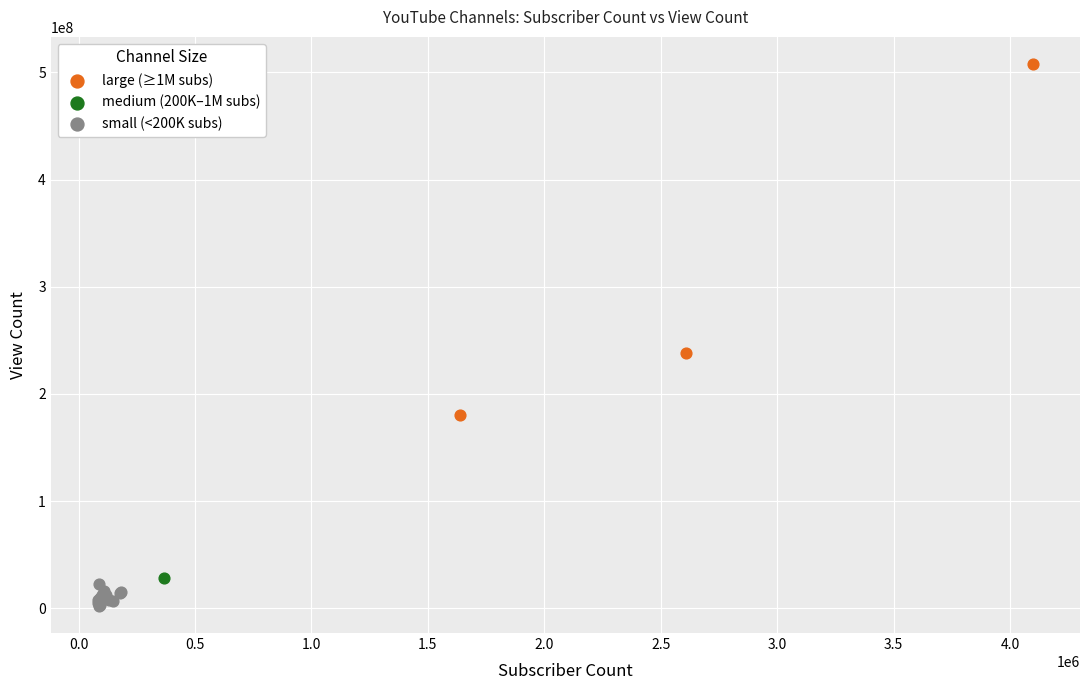

What are all the series names shown in the legend?

large (≥1M subs), medium (200K–1M subs), small (<200K subs)